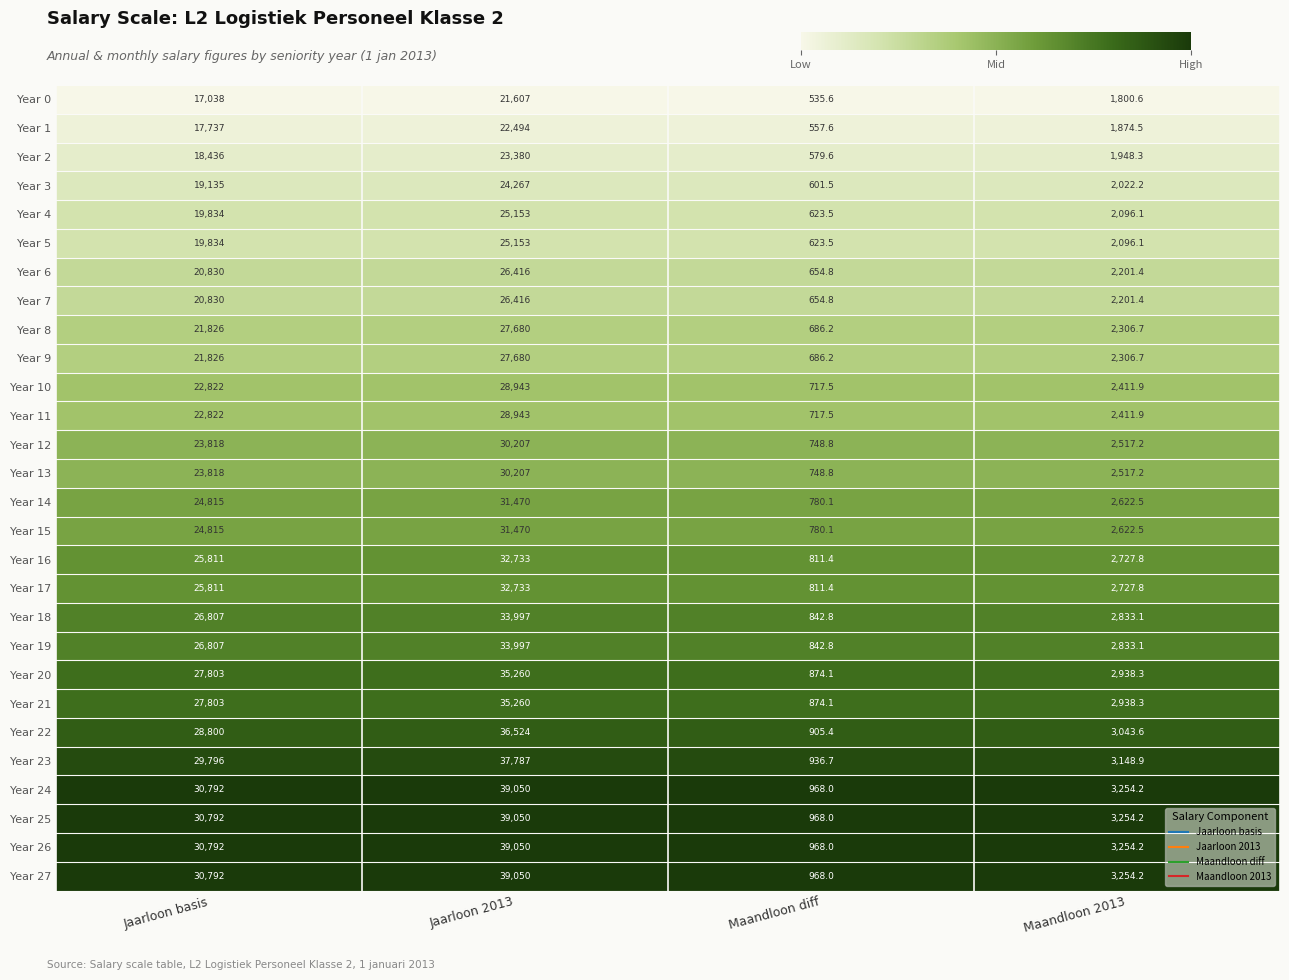

Where is Year 18 nearest to the value 17419?

Jaarloon basis